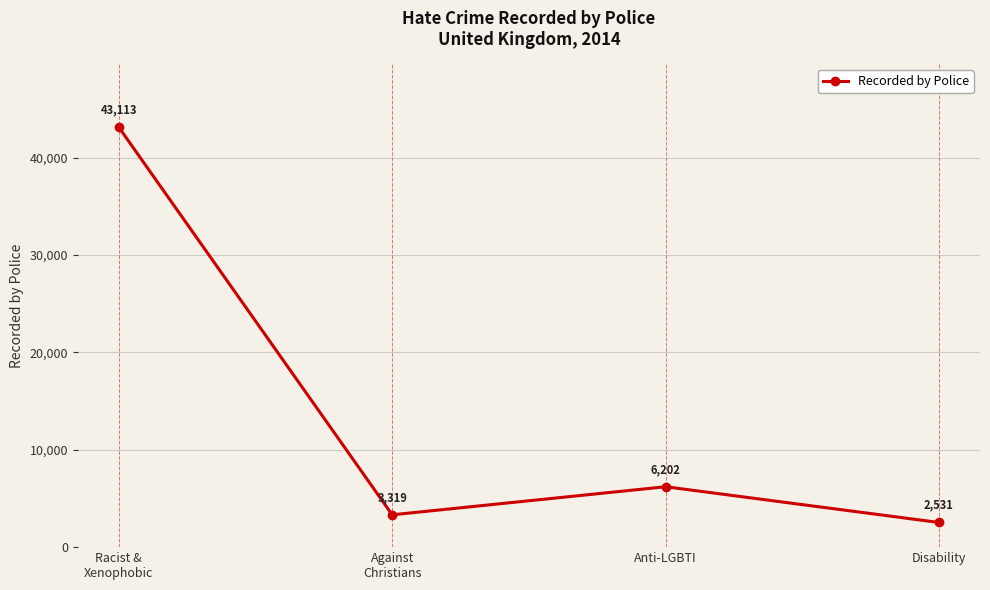

How many points are lower than both their immediate neighbors (excluding endpoints)?

1